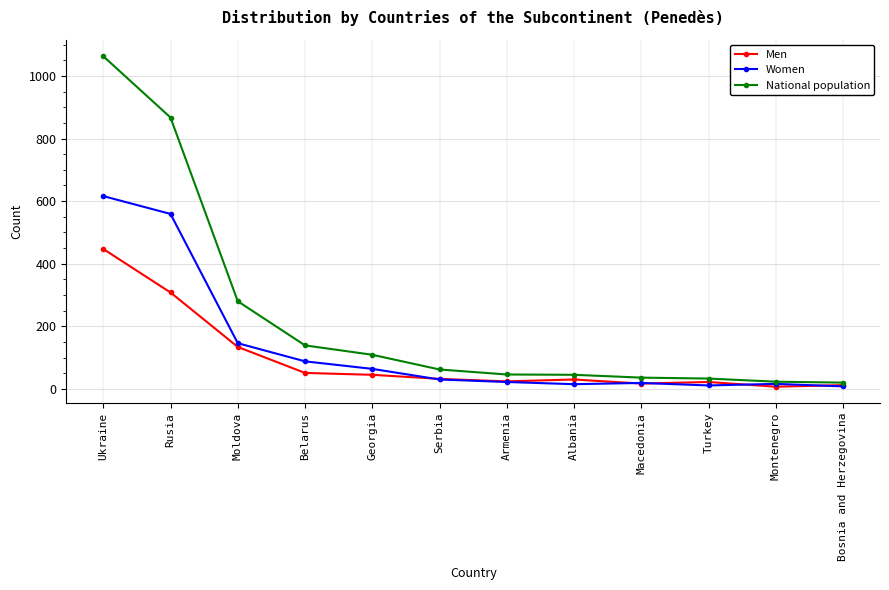

What value does the Women series have at Ukraine?

616